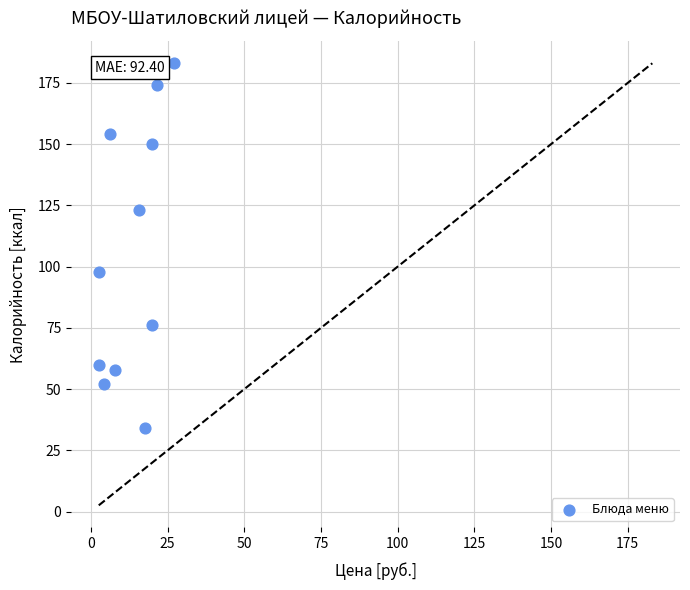

What is the range of Y values (max minus min)?

149